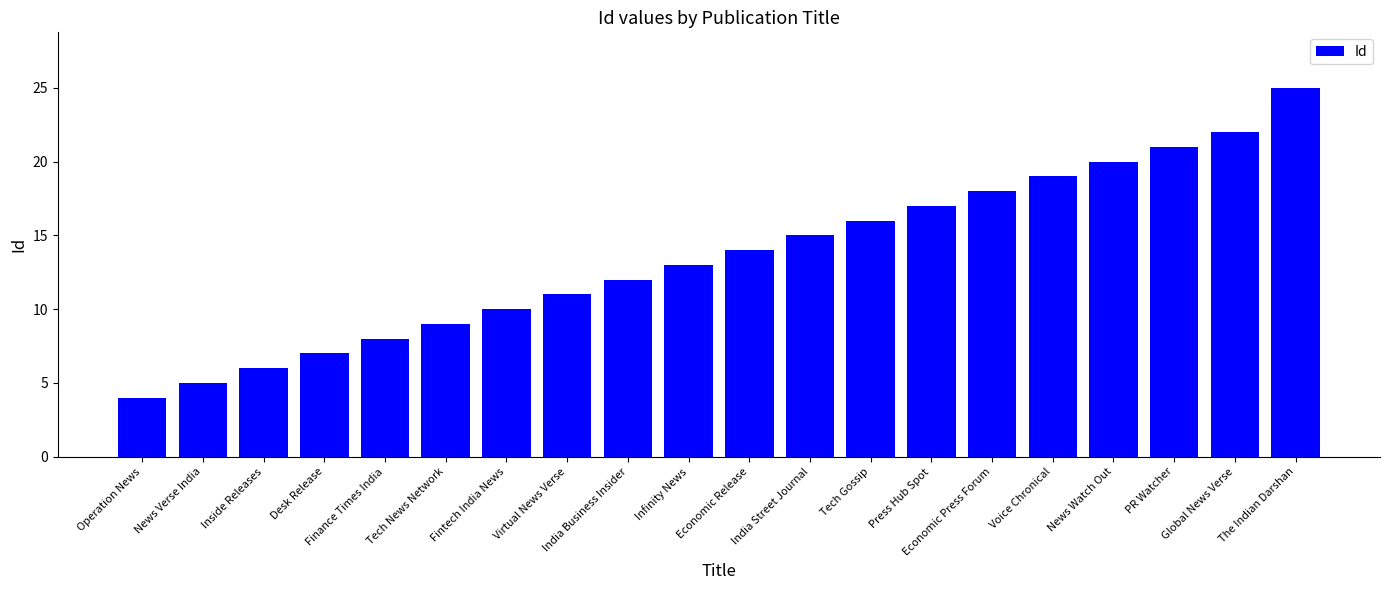

True or false: the data shows 24 at Economic Release.

False